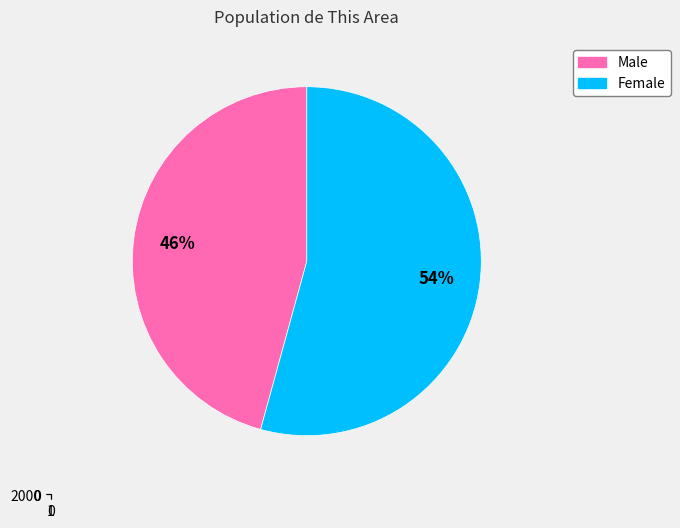

How many slices are in this pie chart?

2